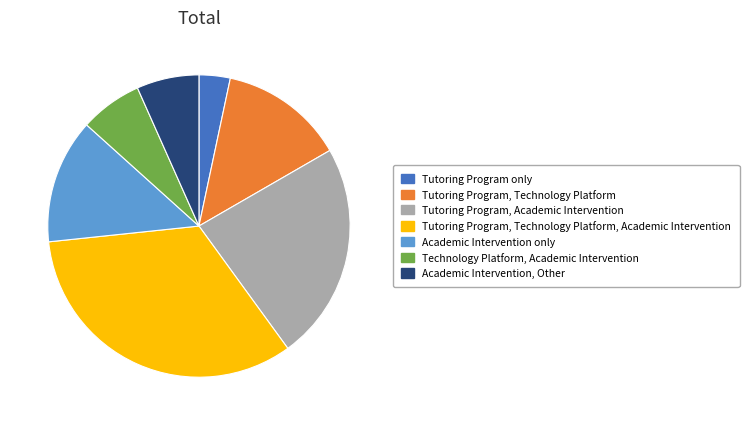

What is the smallest slice in the pie chart?

Tutoring Program only